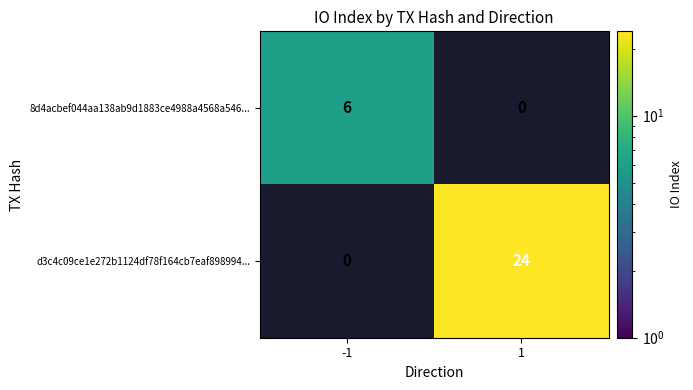

What is the approximate value of 8d4acbef044aa138ab9d1883ce4988a4568a546... at -1?

6